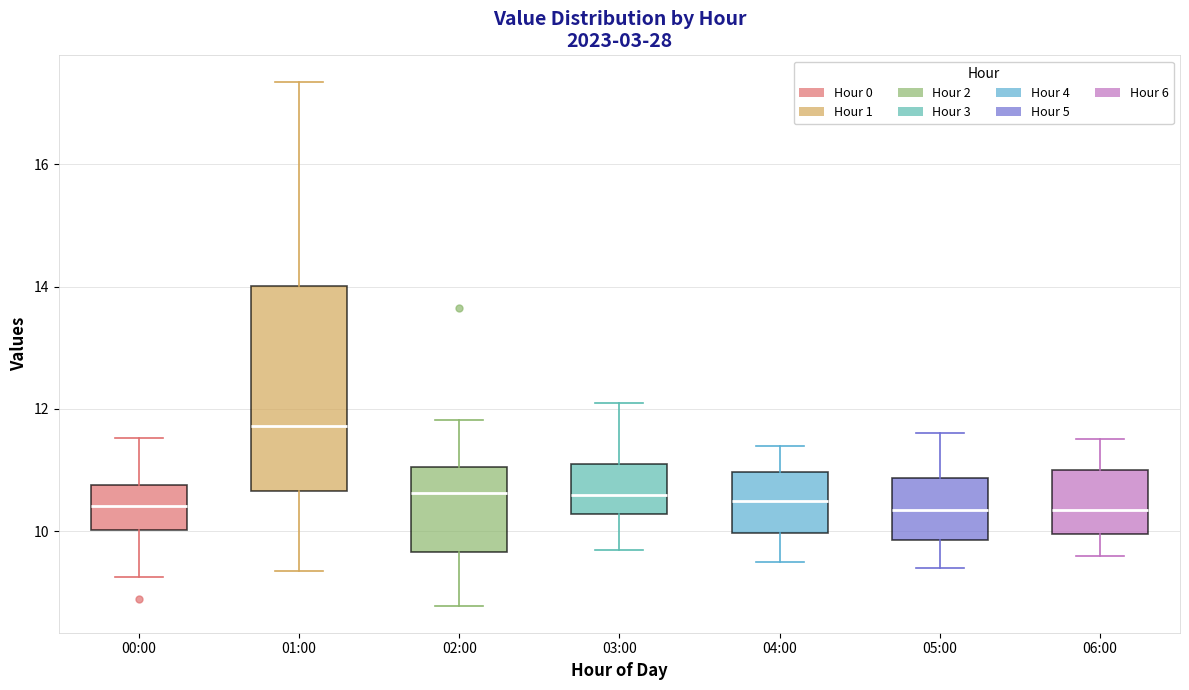

Comparing the boxes themselves (not the whiskers), which one is the tallest?

01:00